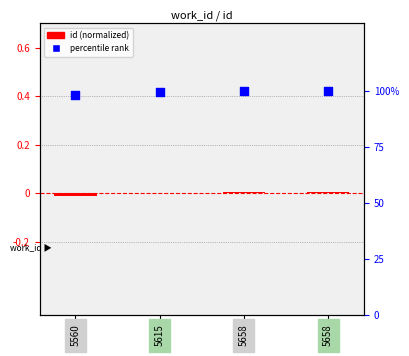

What is the total value across all series at 5658?

100.0